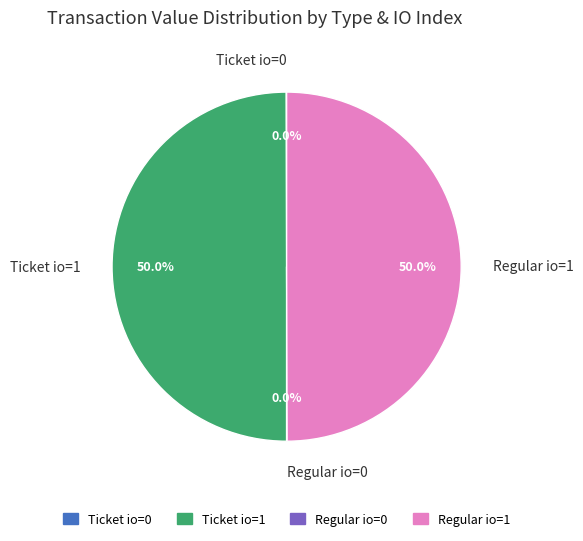

Approximately how many times larger is the value at Regular io=1 compared to Ticket io=1?

1.0